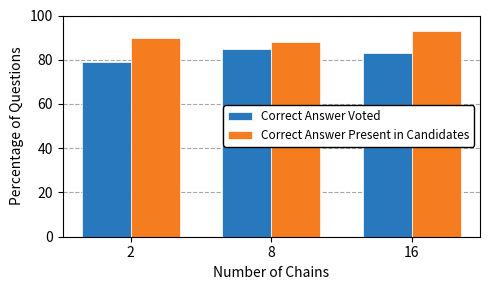

At which label is Correct Answer Voted closest to 82?

16